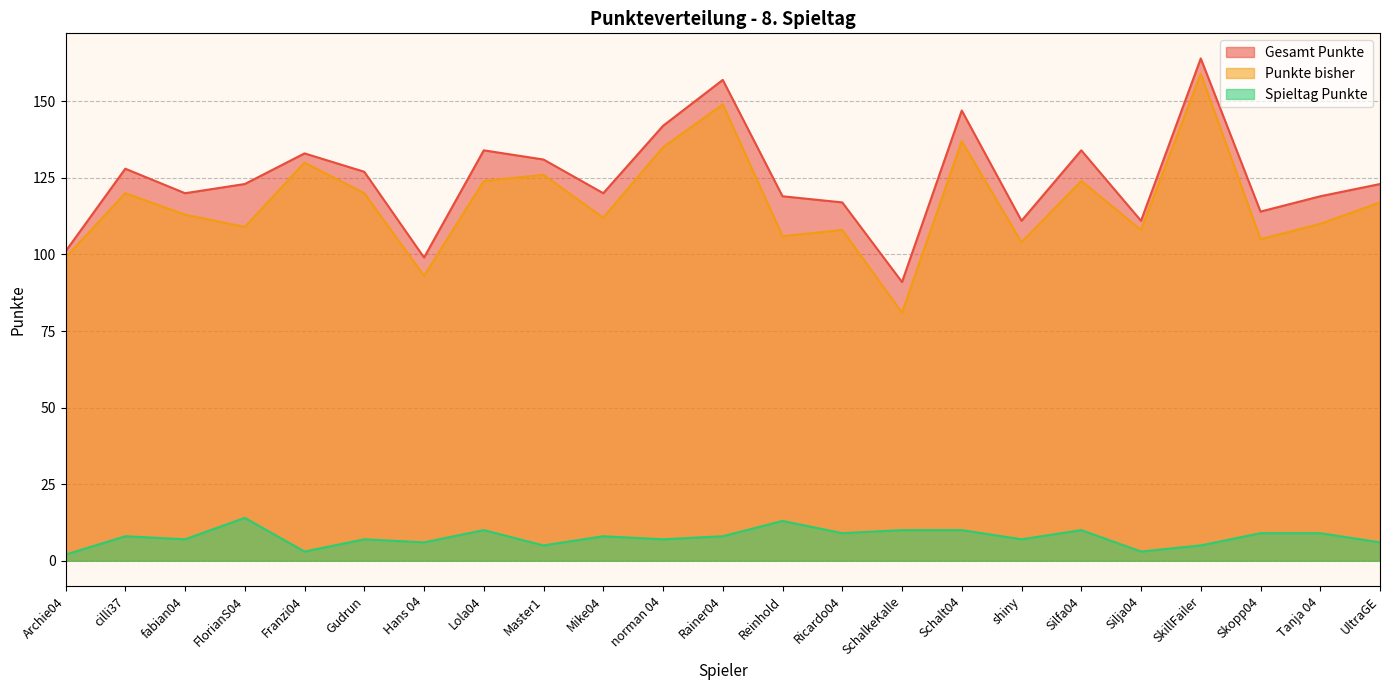

Which category has the lowest value across all series?

Archie04